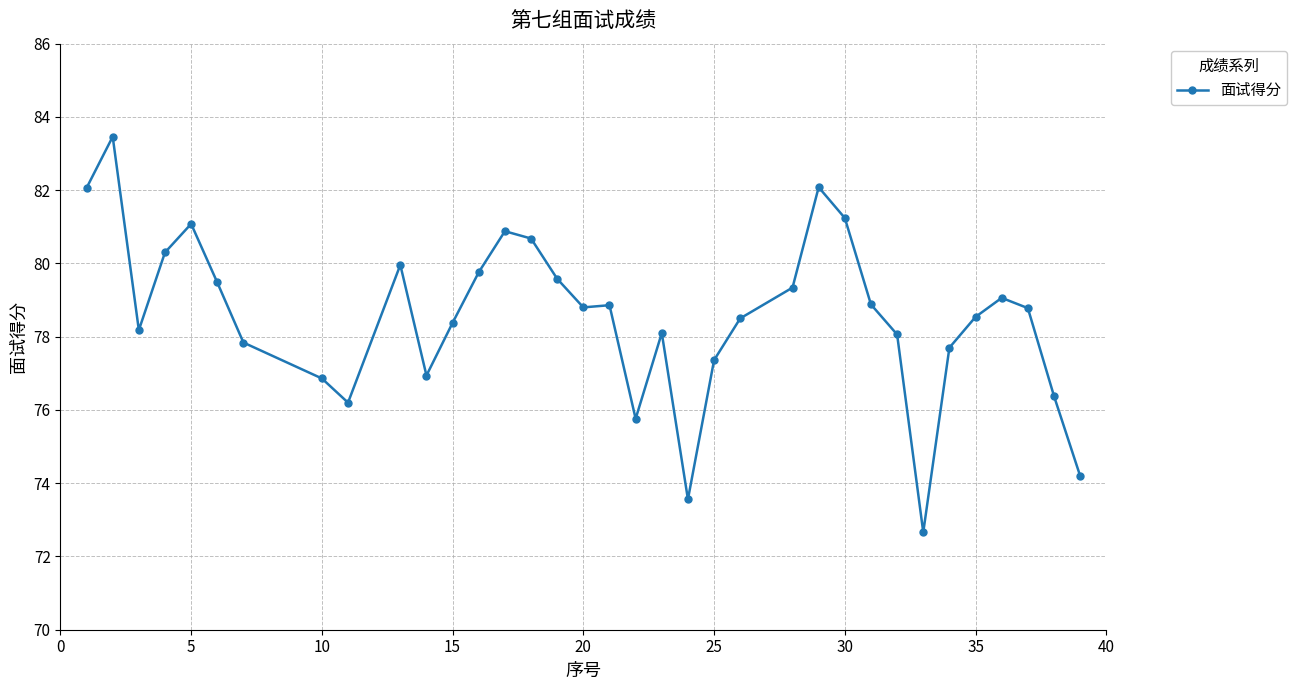

What is the maximum value shown in the chart?

83.5